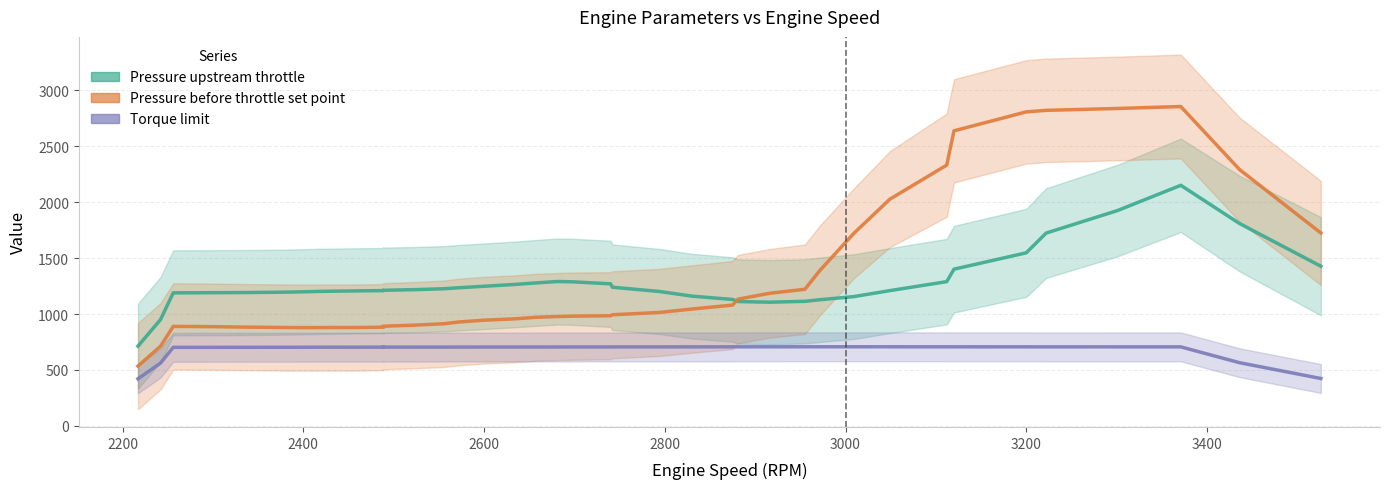

How many lines are shown in the chart?

3